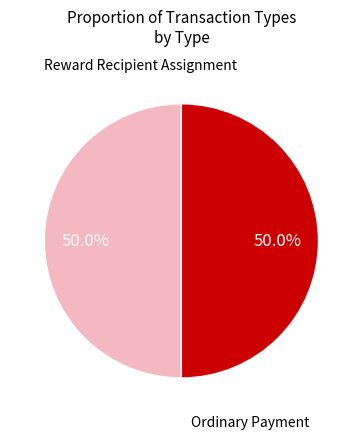

How many segments does this pie chart have?

2